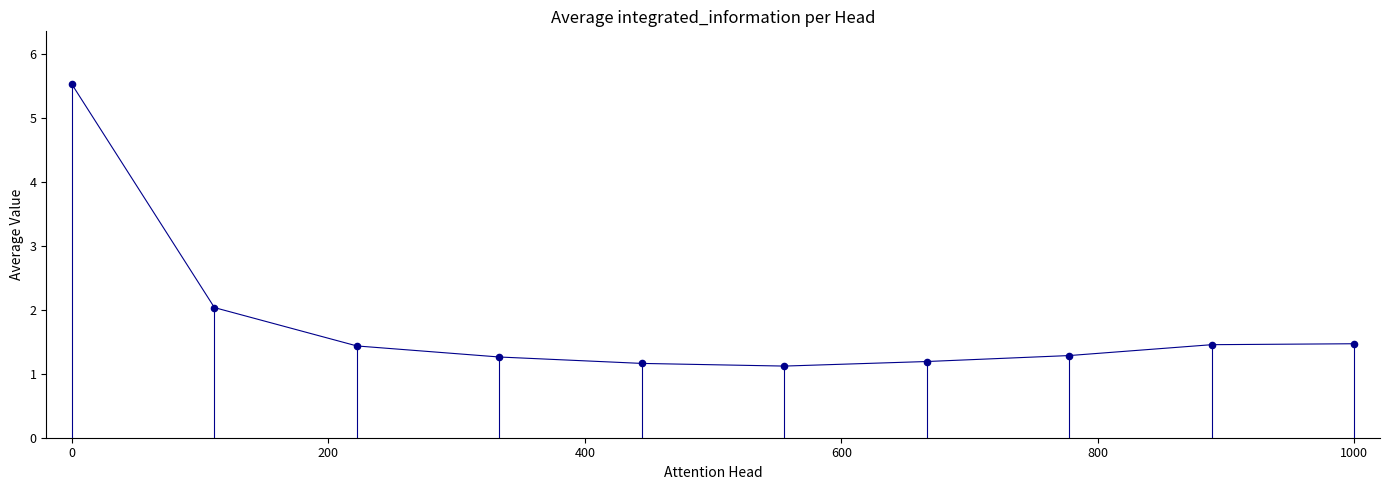

What is the smallest value displayed?

1.1